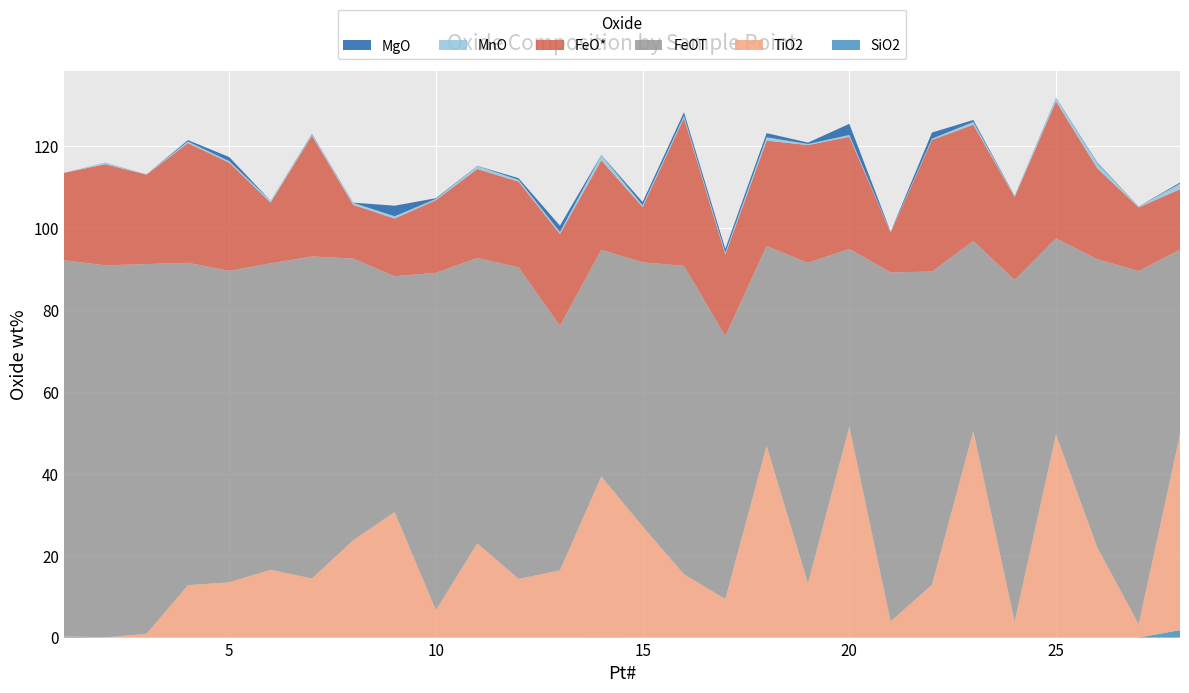

Reading left to right, transcribe all the data shown in this chart.

SiO2: 0.2	0.0	0.0	0.0	0.0	0.0	0.0	0.0	0.0	0.0	0.0	0.0	0.0	0.0	0.0	0.0	0.0	0.0	0.0	0.0	0.0	0.0	0.0	0.0	0.0	0.0	0.0	1.8
TiO2: 0.1	0.0	0.9	12.8	13.5	16.6	14.4	23.8	30.7	6.7	23.0	14.3	16.4	39.3	27.1	15.5	9.4	46.8	13.3	51.5	4.0	12.9	50.4	3.9	49.6	22.0	3.2	47.8
FeOT: 91.8	90.8	90.3	78.7	76.1	74.8	78.6	68.8	57.5	82.4	69.7	76.0	59.7	55.3	64.5	75.3	64.2	48.8	78.2	43.4	85.2	76.5	46.4	83.4	47.9	70.4	86.2	45.1
FeO*: 21.3	24.7	21.8	29.2	26.4	14.8	29.5	13.1	14.1	17.7	21.7	20.9	22.4	21.8	13.5	36.1	19.9	25.7	28.8	27.4	9.8	32.1	28.4	20.3	33.4	22.2	15.6	14.8
MnO: 0.0	0.3	0.0	0.4	0.4	0.4	0.3	0.5	0.5	0.3	0.7	0.4	0.5	1.3	0.4	0.5	0.5	0.8	0.2	0.4	0.1	0.3	0.7	0.2	0.8	1.2	0.2	1.4
MgO: 0.0	0.0	0.0	0.3	1.0	0.0	0.1	0.0	2.6	0.2	0.0	0.4	1.5	0.1	0.8	0.9	0.9	1.0	0.3	2.7	0.1	1.5	0.5	0.1	0.1	0.2	0.0	0.3